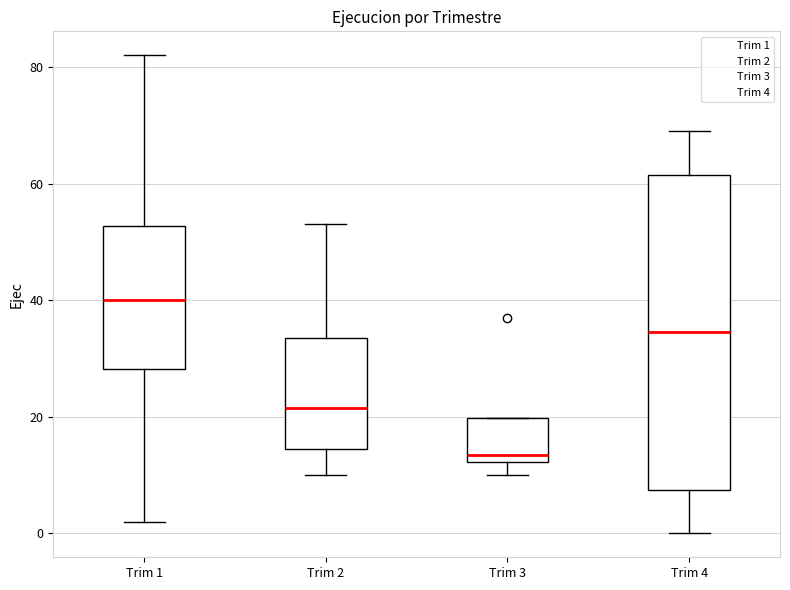

Comparing the boxes themselves (not the whiskers), which one is the tallest?

Trim 4